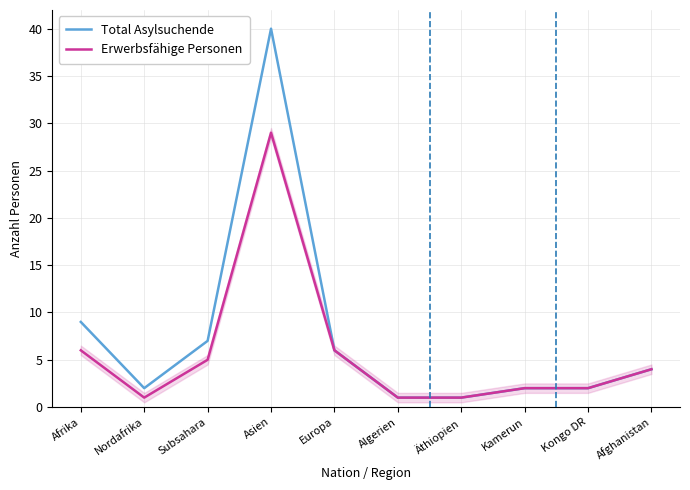

Count the number of categories in the chart.

10